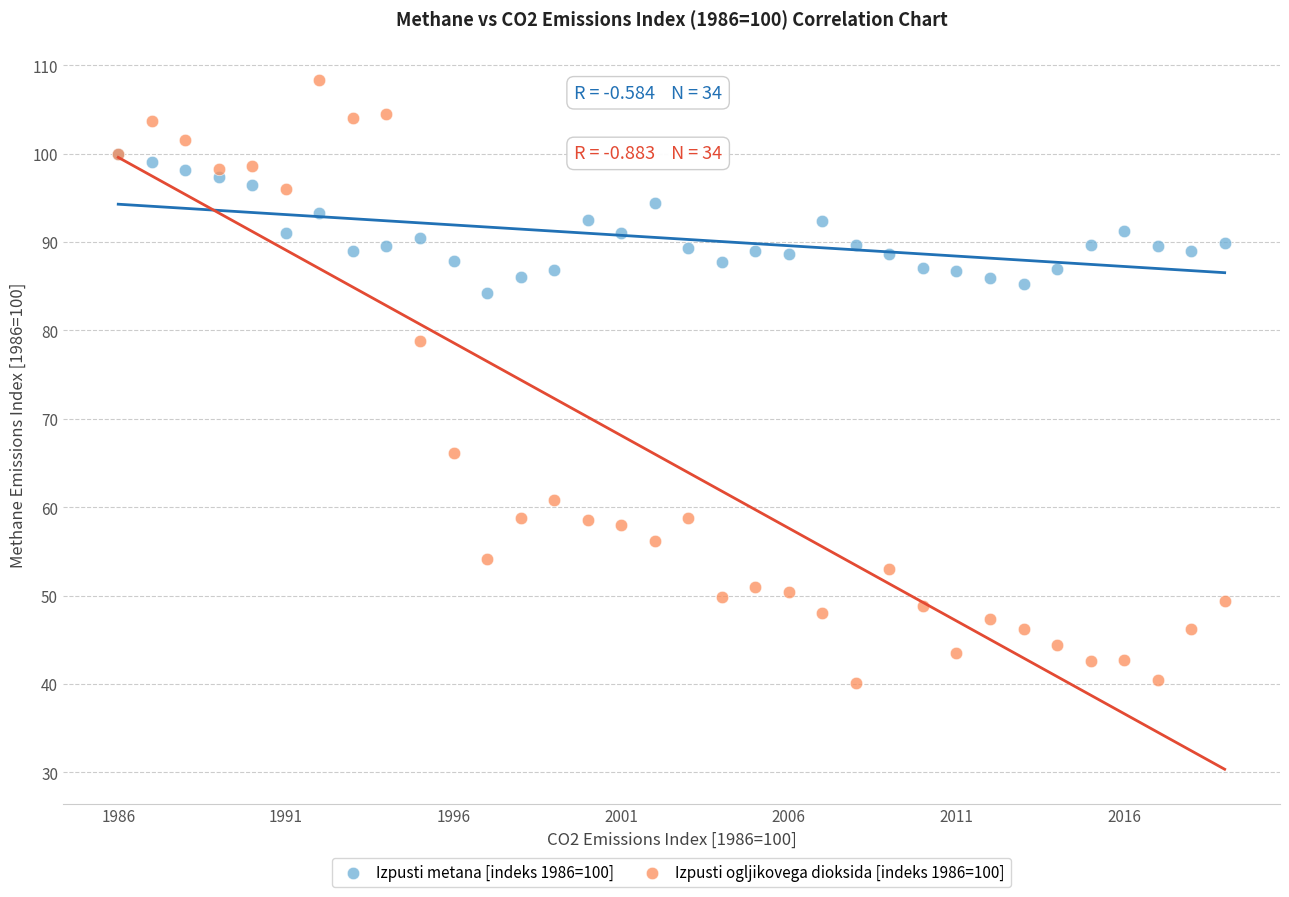

Across all series, what Y value is closest to 74?

78.8